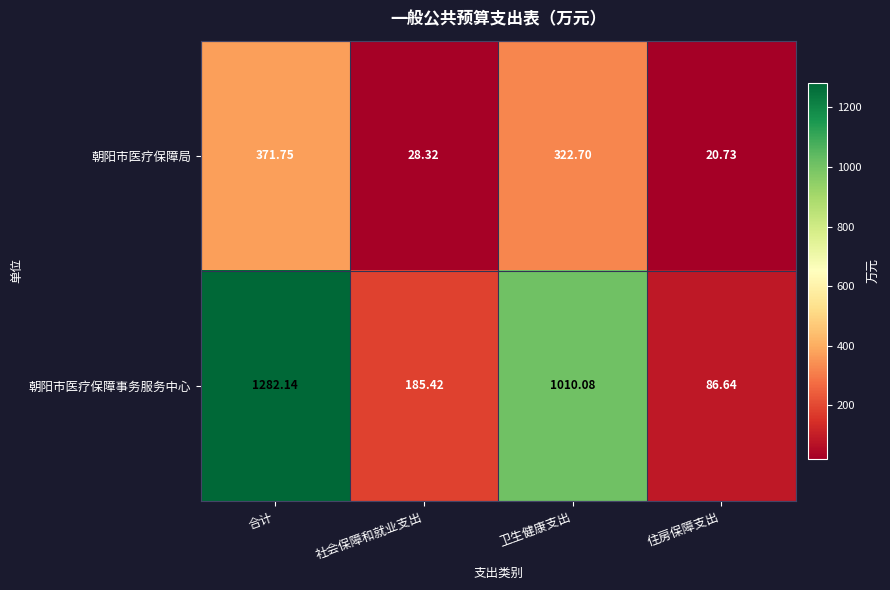

Which category has the lowest value in the 朝阳市医疗保障局 series?

住房保障支出